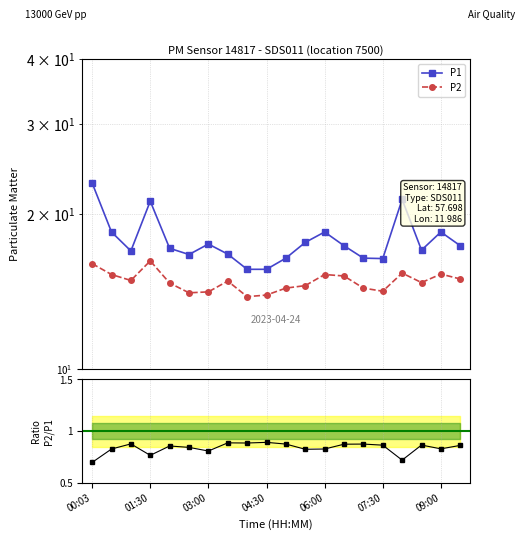

What is the sum of the P2 values at 03:30 and 00:03?

30.9